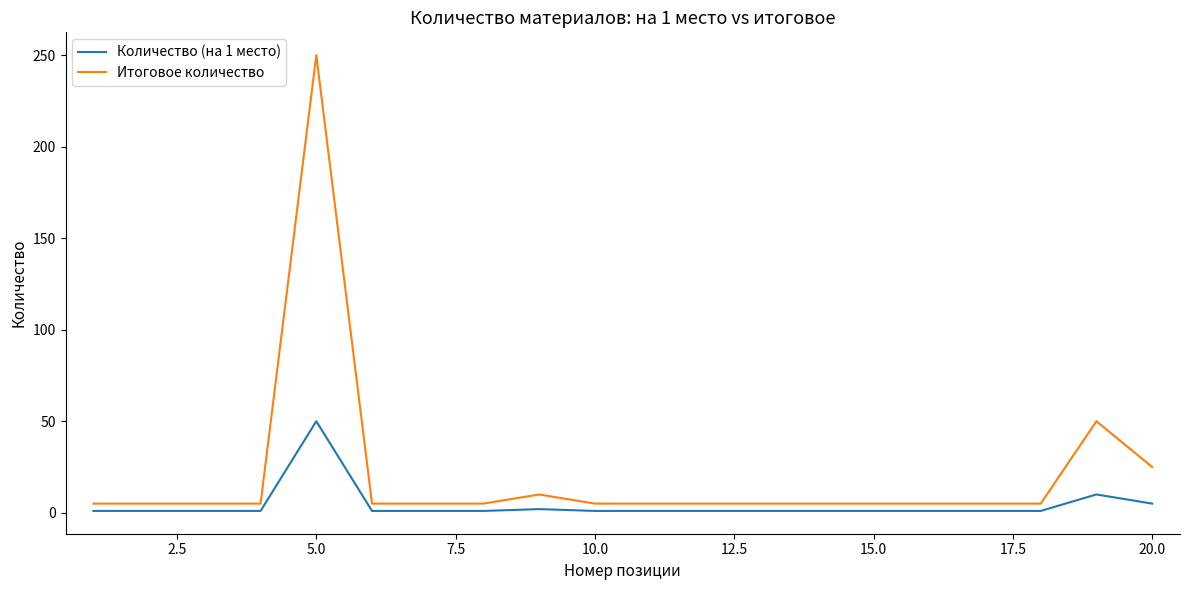

Which series has the widest spread of values?

Итоговое количество